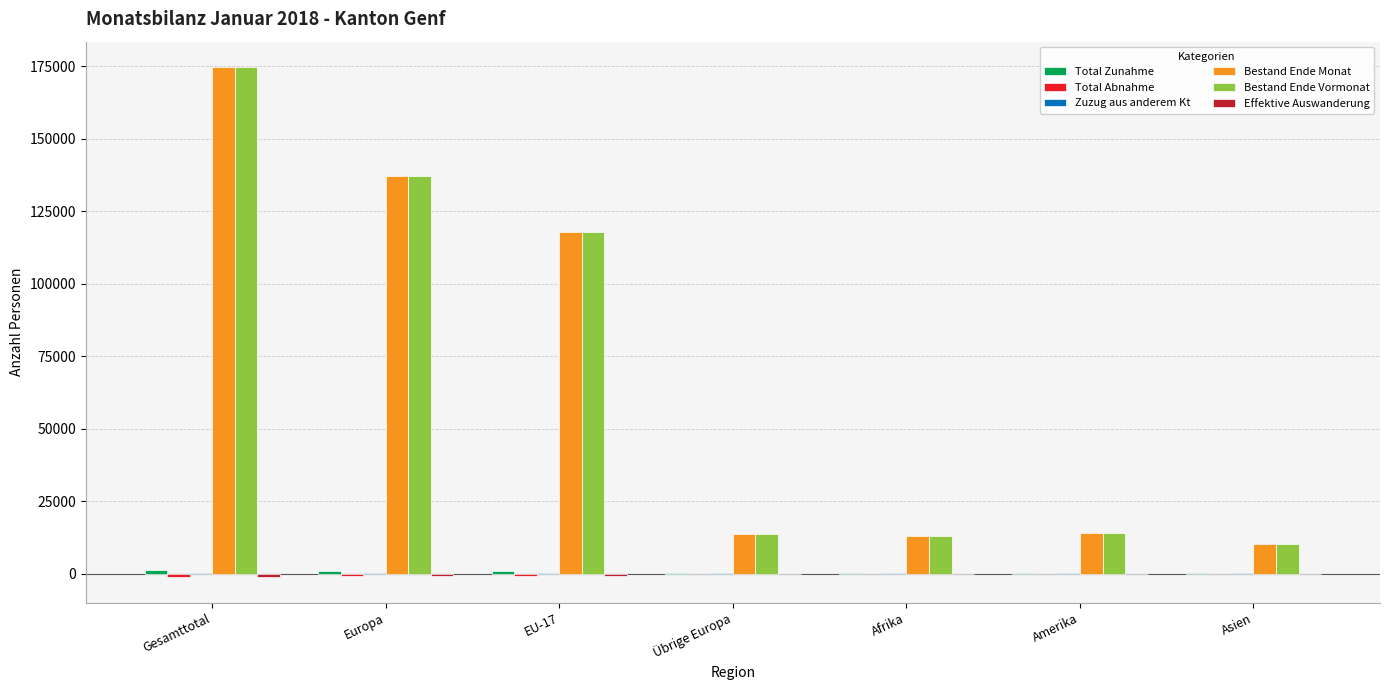

Which series changed the most between Europa and EU-17?

Bestand Ende Monat